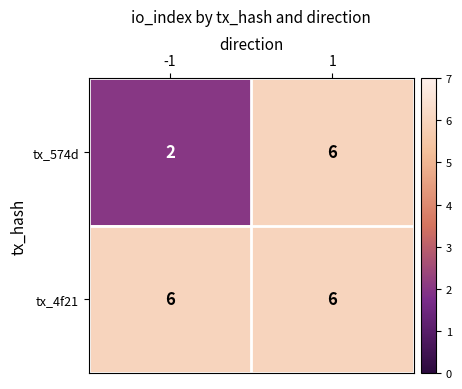

List the series in order of their overall mean, lowest first.

tx_574d, tx_4f21